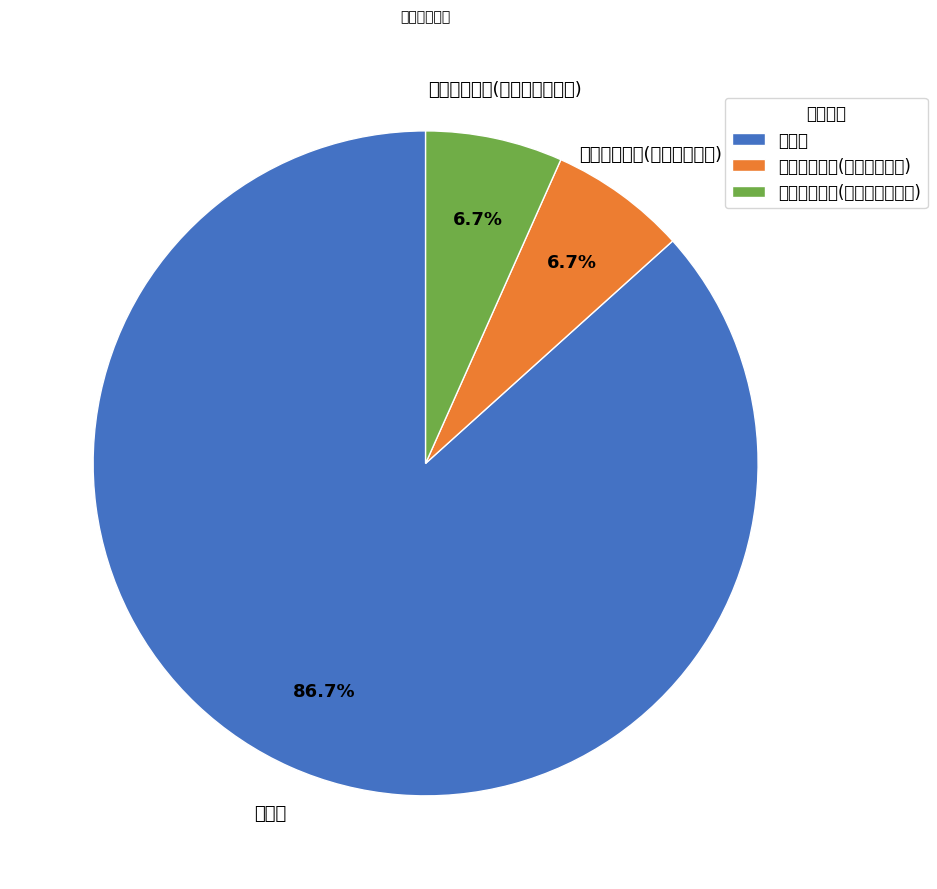

To the nearest percent, what portion does 分公司 represent?

87%